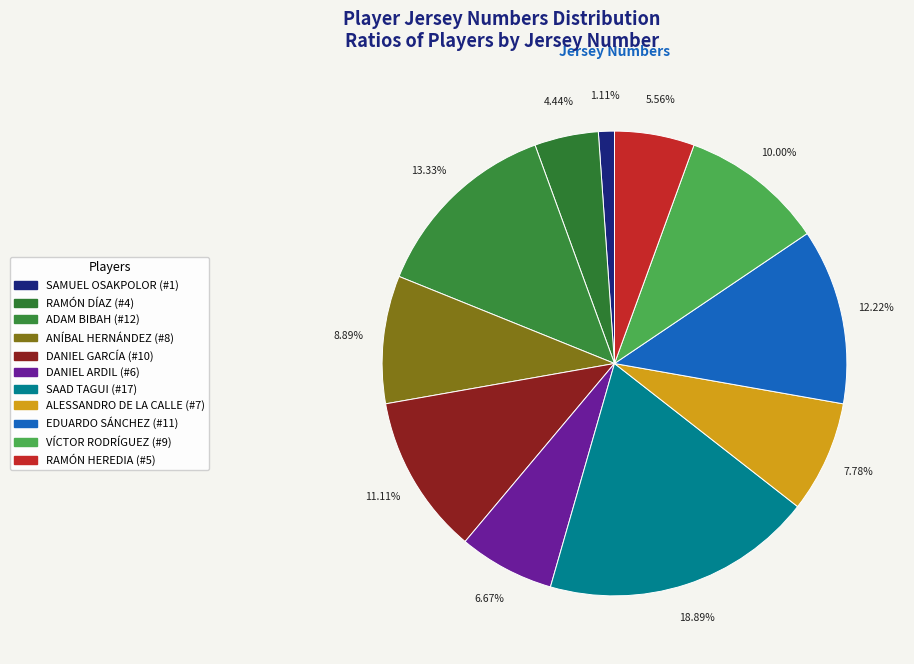

How many slices are in this pie chart?

11